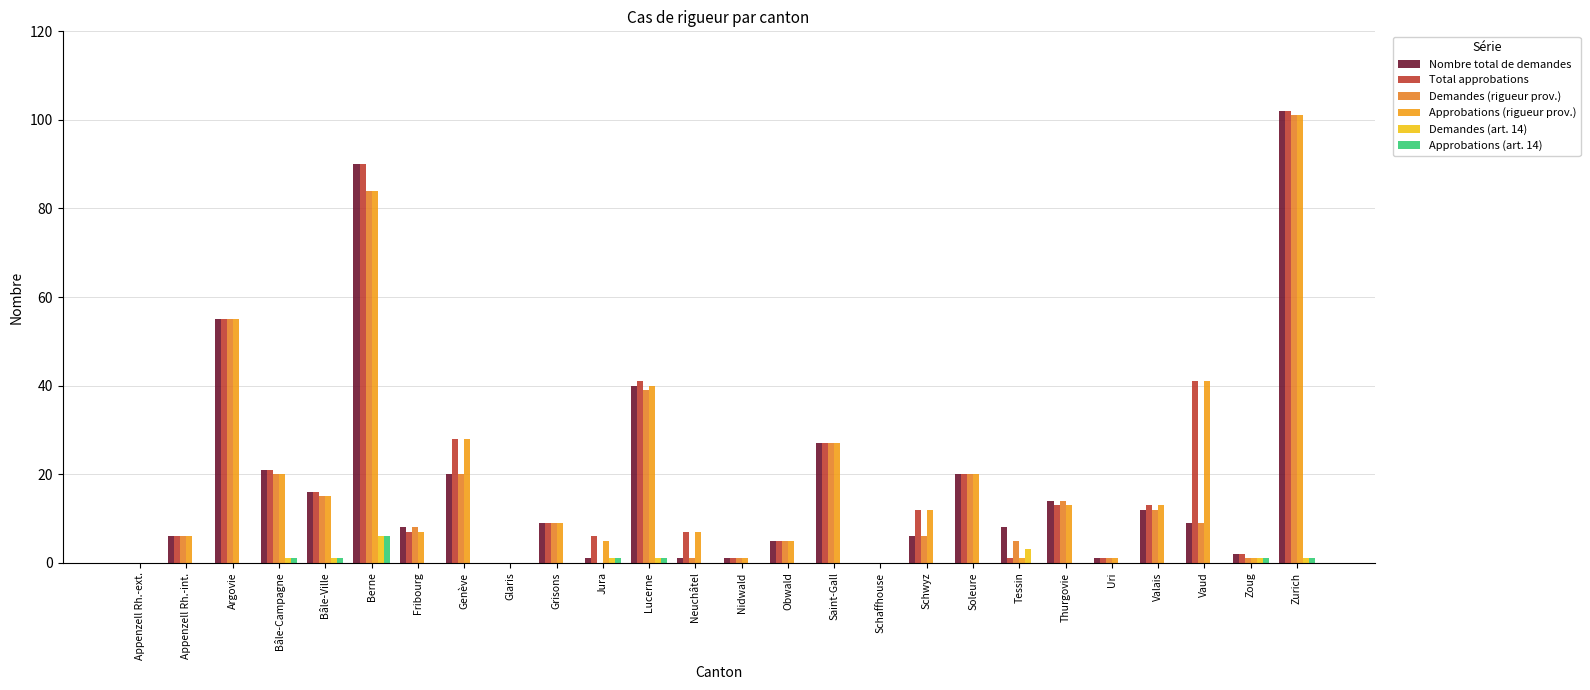

Reading left to right, transcribe all the data shown in this chart.

Nombre total de demandes: Appenzell Rh.-ext.=0	Appenzell Rh.-int.=6	Argovie=55	Bâle-Campagne=21	Bâle-Ville=16	Berne=90	Fribourg=8	Genève=20	Glaris=0	Grisons=9	Jura=1	Lucerne=40	Neuchâtel=1	Nidwald=1	Obwald=5	Saint-Gall=27	Schaffhouse=0	Schwyz=6	Soleure=20	Tessin=8	Thurgovie=14	Uri=1	Valais=12	Vaud=9	Zoug=2	Zurich=102
Total approbations: Appenzell Rh.-ext.=0	Appenzell Rh.-int.=6	Argovie=55	Bâle-Campagne=21	Bâle-Ville=16	Berne=90	Fribourg=7	Genève=28	Glaris=0	Grisons=9	Jura=6	Lucerne=41	Neuchâtel=7	Nidwald=1	Obwald=5	Saint-Gall=27	Schaffhouse=0	Schwyz=12	Soleure=20	Tessin=1	Thurgovie=13	Uri=1	Valais=13	Vaud=41	Zoug=2	Zurich=102
Demandes (rigueur prov.): Appenzell Rh.-ext.=0	Appenzell Rh.-int.=6	Argovie=55	Bâle-Campagne=20	Bâle-Ville=15	Berne=84	Fribourg=8	Genève=20	Glaris=0	Grisons=9	Jura=0	Lucerne=39	Neuchâtel=1	Nidwald=1	Obwald=5	Saint-Gall=27	Schaffhouse=0	Schwyz=6	Soleure=20	Tessin=5	Thurgovie=14	Uri=1	Valais=12	Vaud=9	Zoug=1	Zurich=101
Approbations (rigueur prov.): Appenzell Rh.-ext.=0	Appenzell Rh.-int.=6	Argovie=55	Bâle-Campagne=20	Bâle-Ville=15	Berne=84	Fribourg=7	Genève=28	Glaris=0	Grisons=9	Jura=5	Lucerne=40	Neuchâtel=7	Nidwald=1	Obwald=5	Saint-Gall=27	Schaffhouse=0	Schwyz=12	Soleure=20	Tessin=1	Thurgovie=13	Uri=1	Valais=13	Vaud=41	Zoug=1	Zurich=101
Demandes (art. 14): Appenzell Rh.-ext.=0	Appenzell Rh.-int.=0	Argovie=0	Bâle-Campagne=1	Bâle-Ville=1	Berne=6	Fribourg=0	Genève=0	Glaris=0	Grisons=0	Jura=1	Lucerne=1	Neuchâtel=0	Nidwald=0	Obwald=0	Saint-Gall=0	Schaffhouse=0	Schwyz=0	Soleure=0	Tessin=3	Thurgovie=0	Uri=0	Valais=0	Vaud=0	Zoug=1	Zurich=1
Approbations (art. 14): Appenzell Rh.-ext.=0	Appenzell Rh.-int.=0	Argovie=0	Bâle-Campagne=1	Bâle-Ville=1	Berne=6	Fribourg=0	Genève=0	Glaris=0	Grisons=0	Jura=1	Lucerne=1	Neuchâtel=0	Nidwald=0	Obwald=0	Saint-Gall=0	Schaffhouse=0	Schwyz=0	Soleure=0	Tessin=0	Thurgovie=0	Uri=0	Valais=0	Vaud=0	Zoug=1	Zurich=1